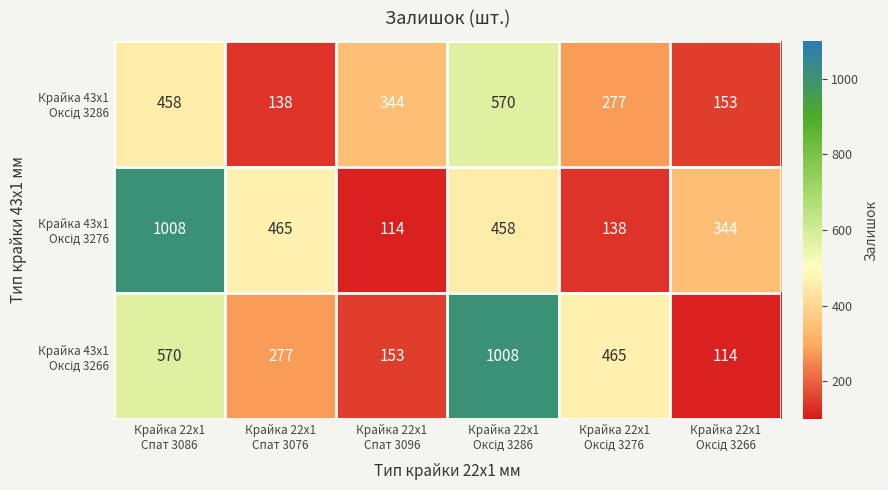

What is the greatest value displayed?

1008